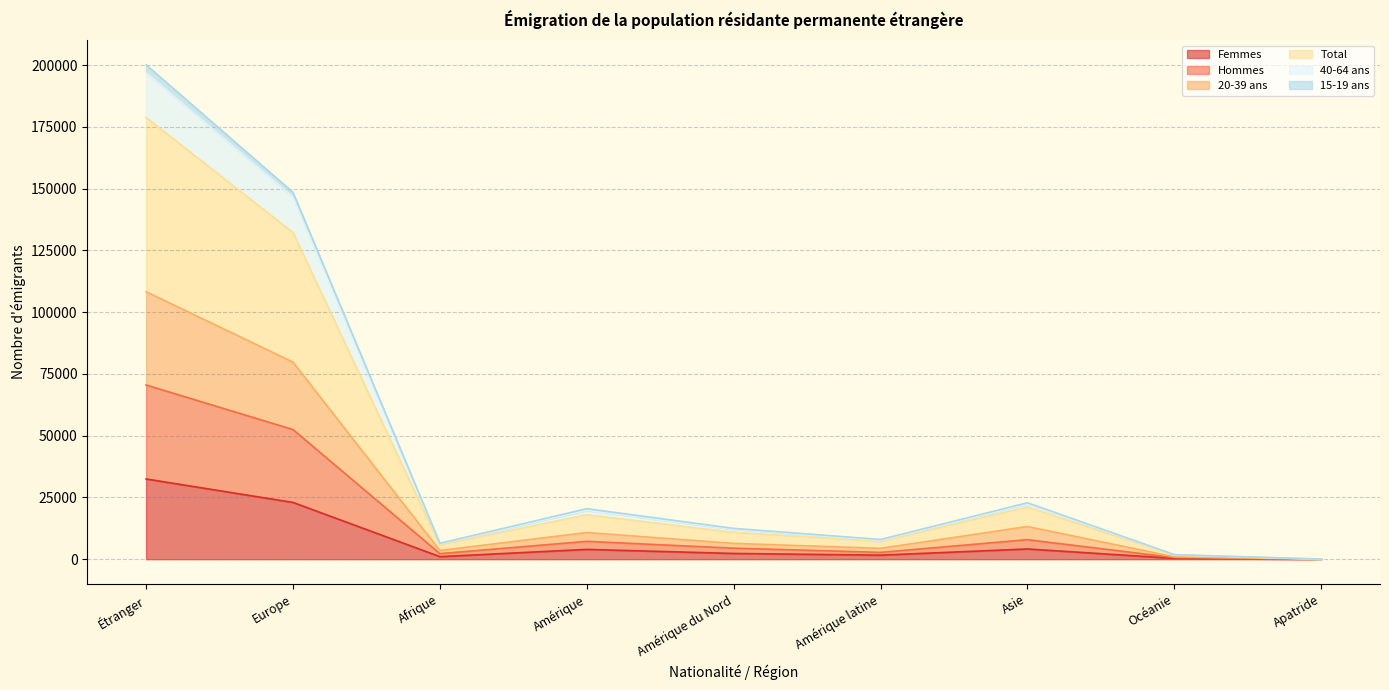

Is it true that Total equals 428 at Océanie?

False